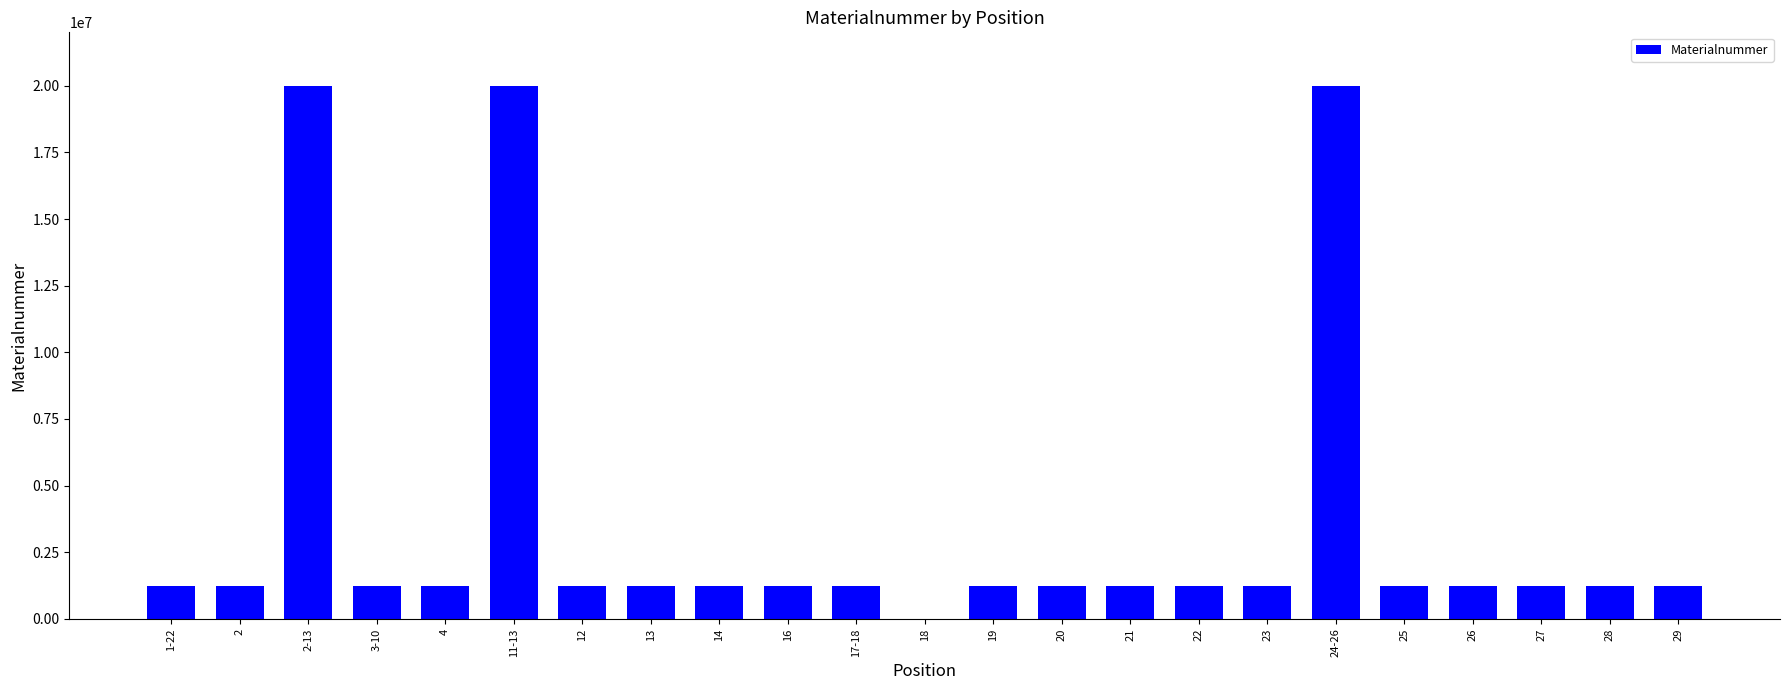

Read the value at 13.

1223520